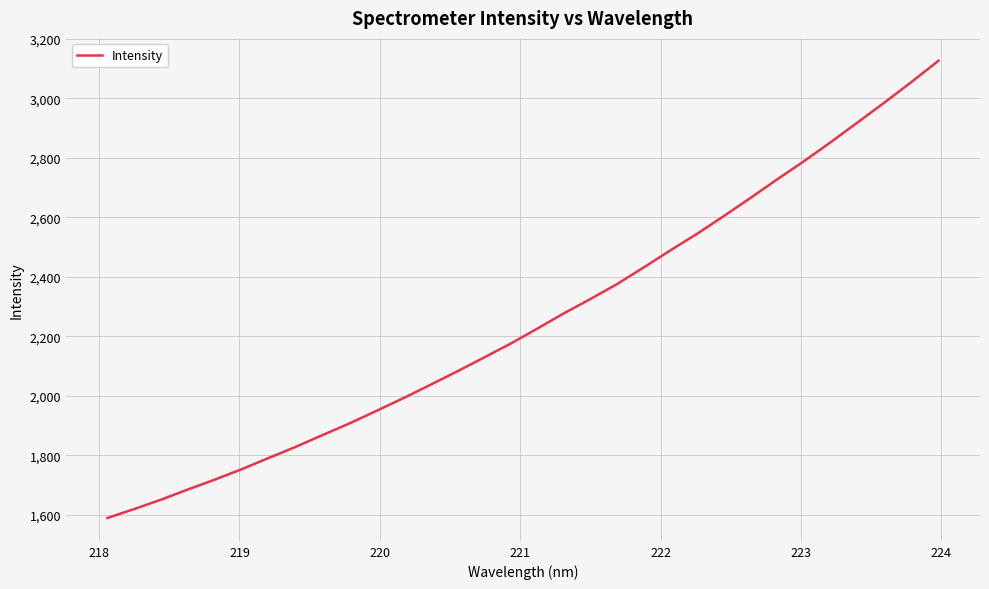

How many series are shown in this chart?

1